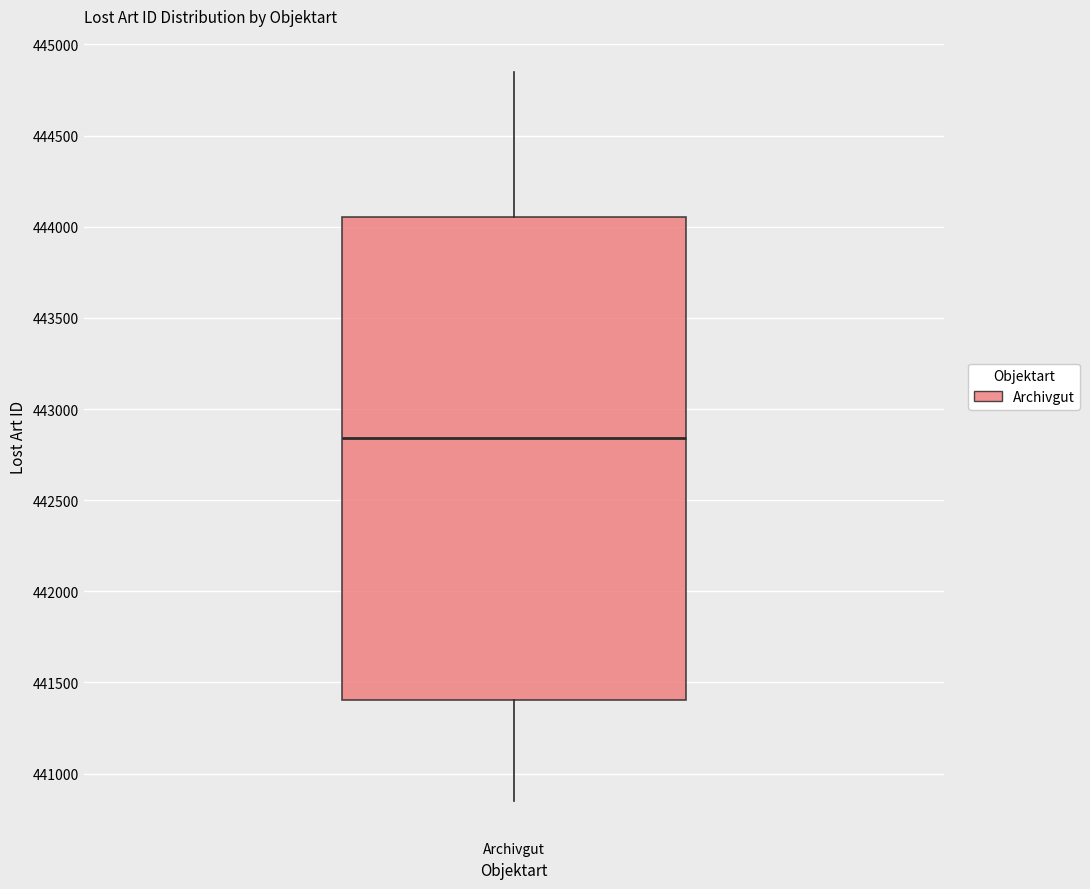

Where does the upper whisker of the box for Archivgut end on the y-axis? The values are not printed on the chart, so give them approximately, as read against the axis.

444850